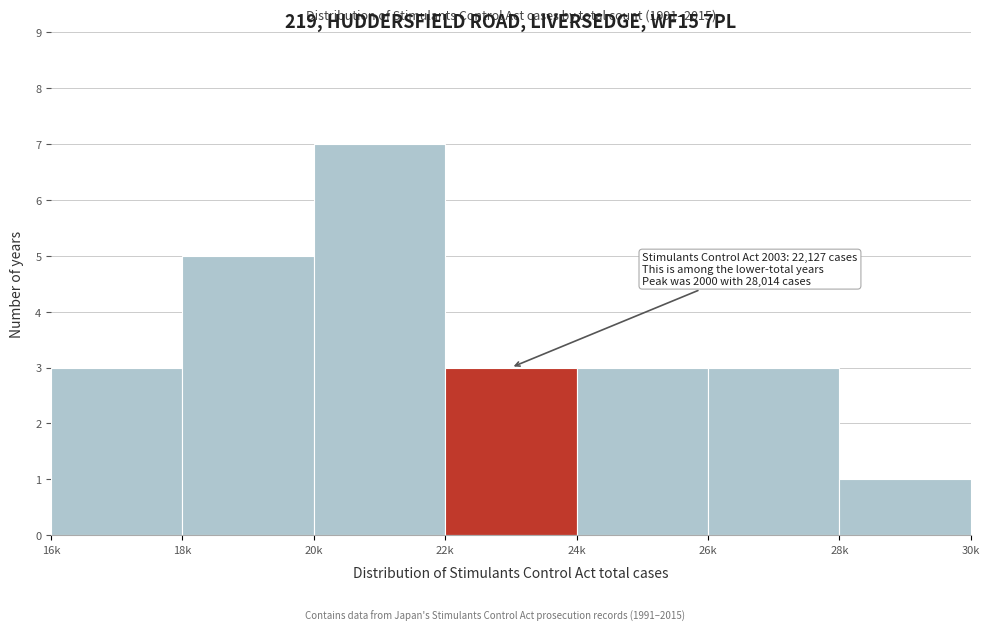

Reading left to right, list all the values displayed in this chart.

16k=3	18k=5	20k=7	22k=3	24k=3	26k=3	28k=1